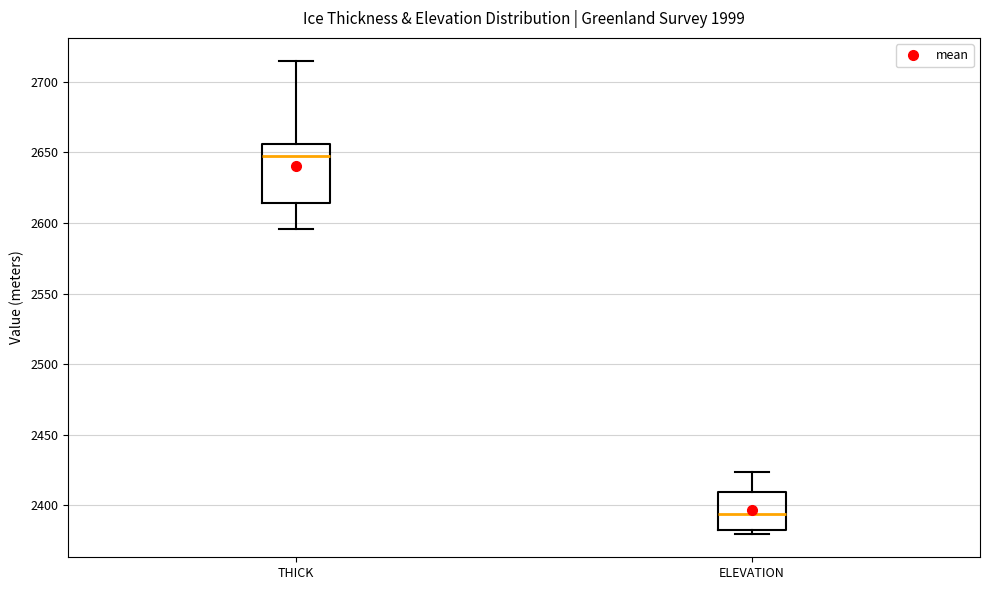

Reading left to right, read every box against the y-axis: the position of its median line, the range the box covers, and the ends of its whiskers. The values are not printed on the chart, so give them approximately, as read against the axis.

THICK: median 2645, box 2615 to 2655, whiskers 2595 to 2715
ELEVATION: median 2395, box 2385 to 2410, whiskers 2380 to 2425